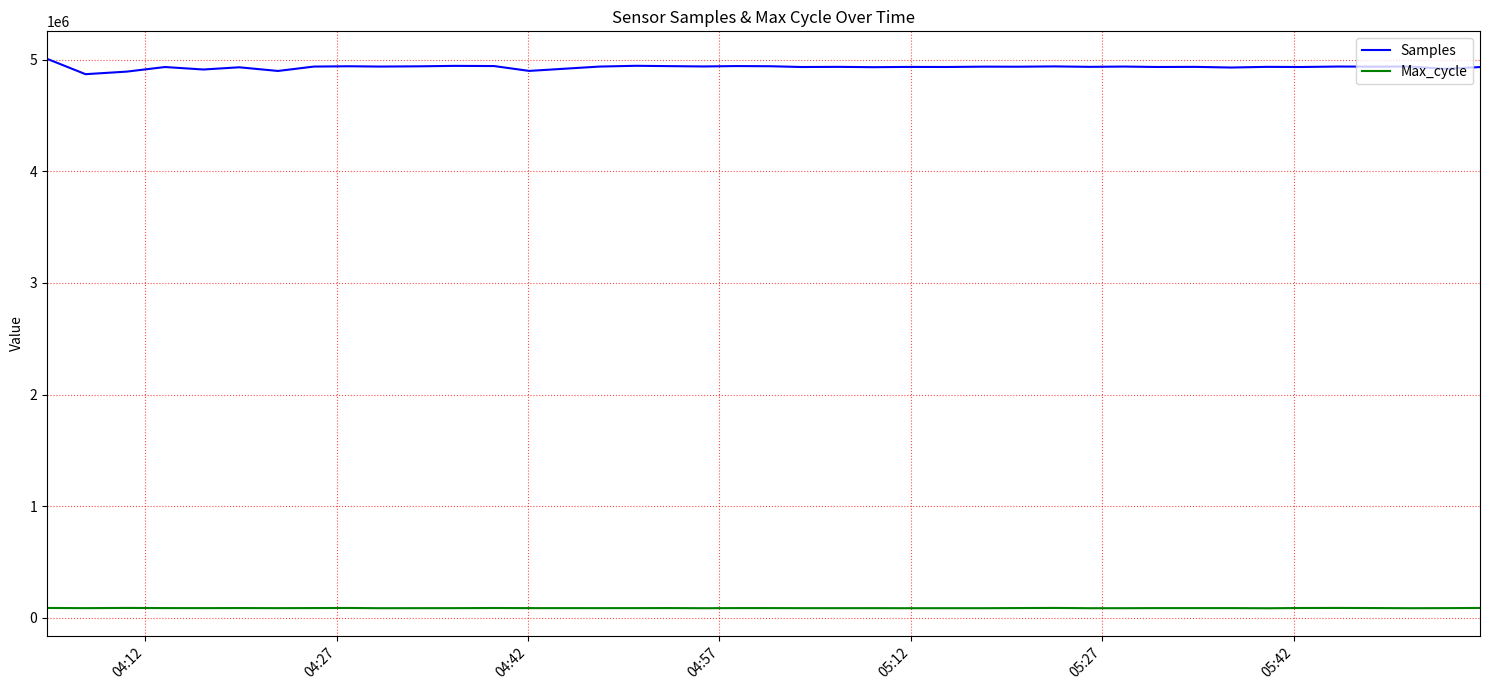

What is the difference between the maximum and minimum values in the Samples series?

137707